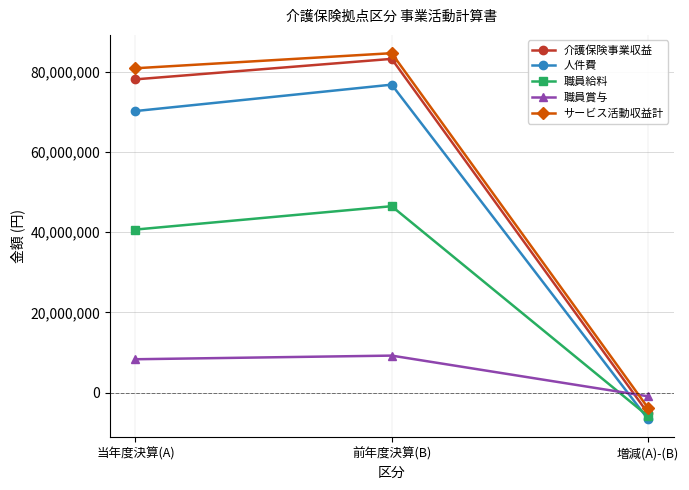

What is the greatest value displayed?

84630888